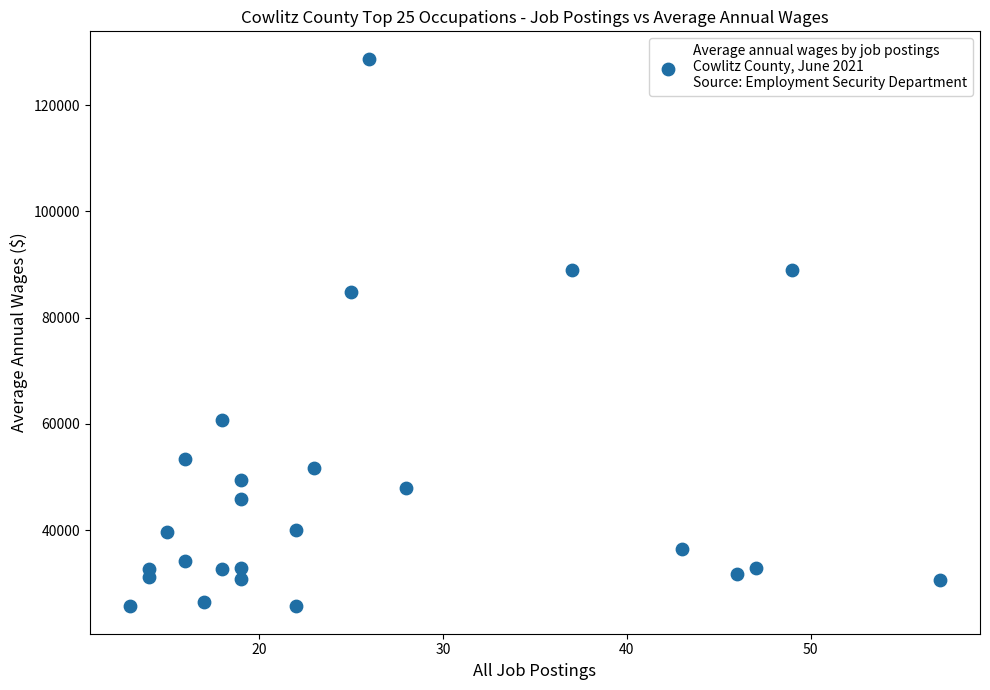

What is the range of X values (max minus min)?

44